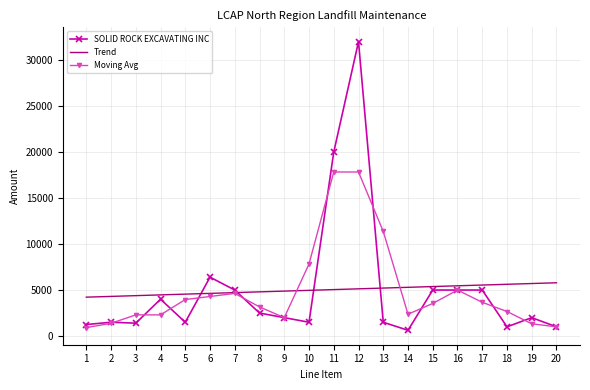

What is the difference between the SOLID ROCK EXCAVATING INC values at 10 and 14?

875.0